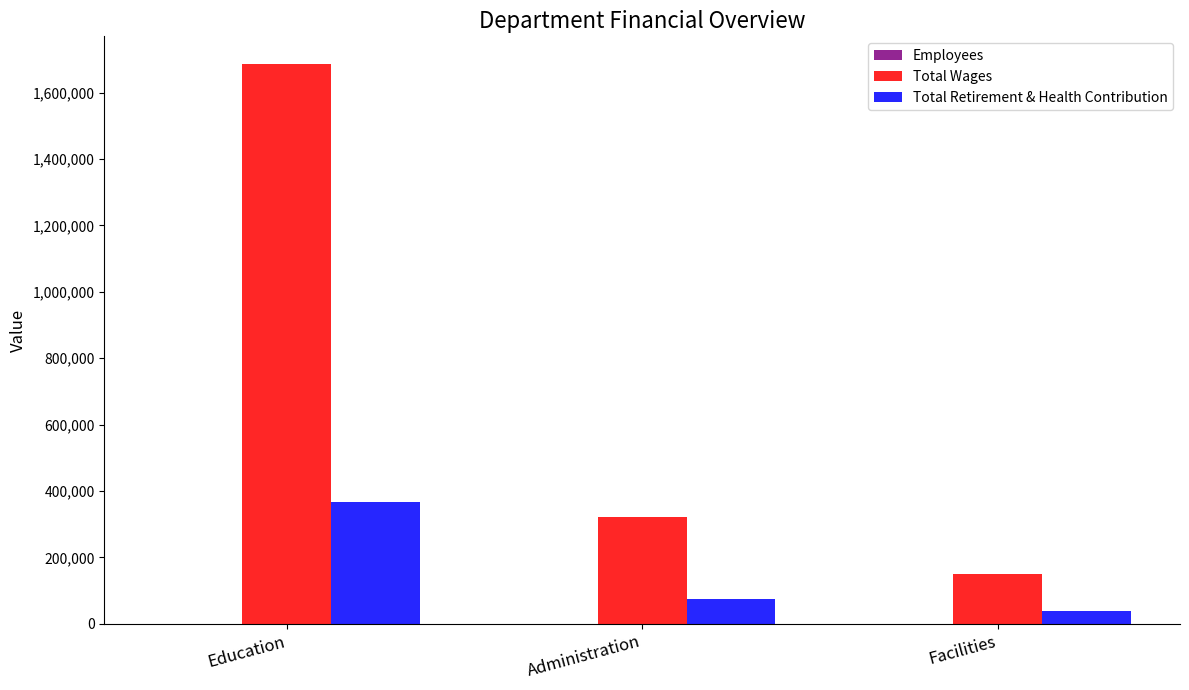

Is the value of Total Retirement & Health Contribution at Education greater than the value of Total Wages at Administration?

Yes